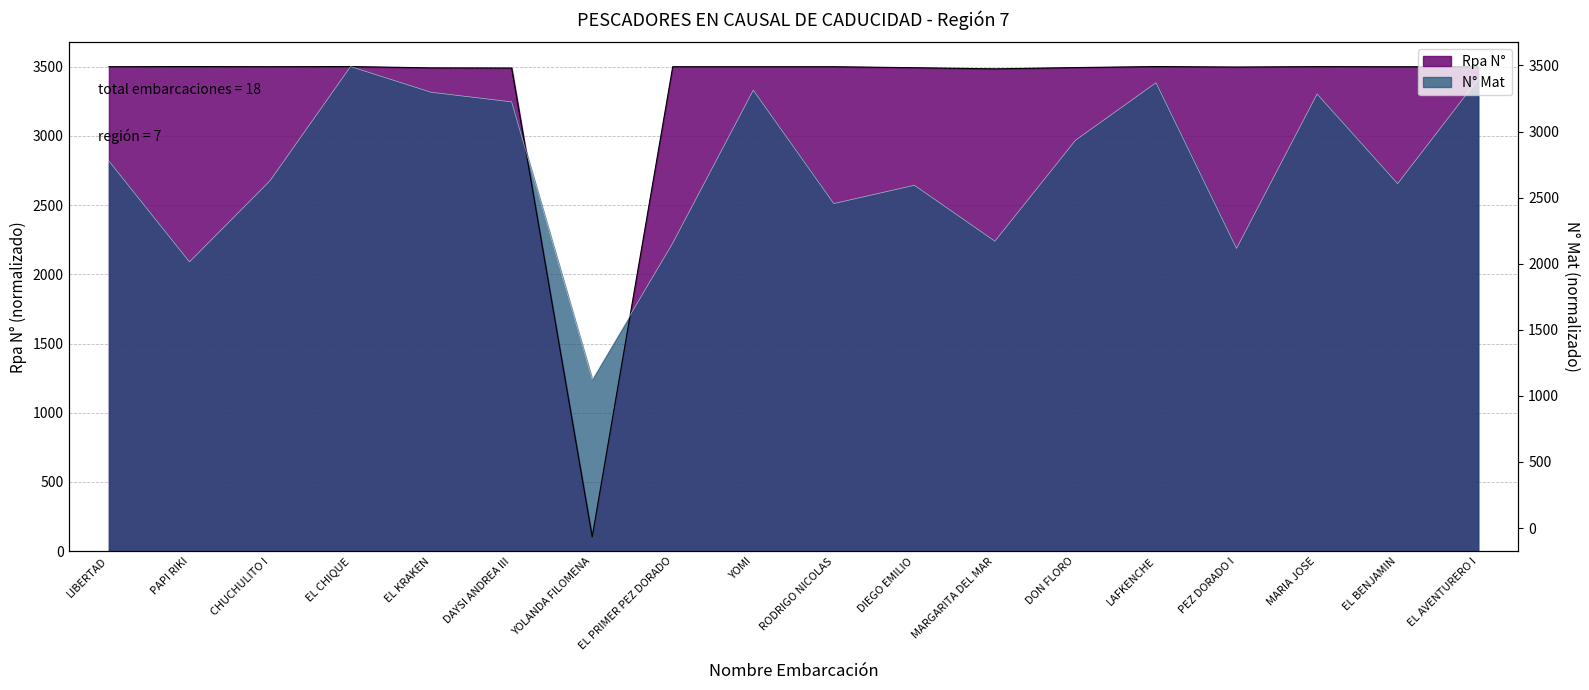

What is the total value across all series at DIEGO EMILIO?

6134.3